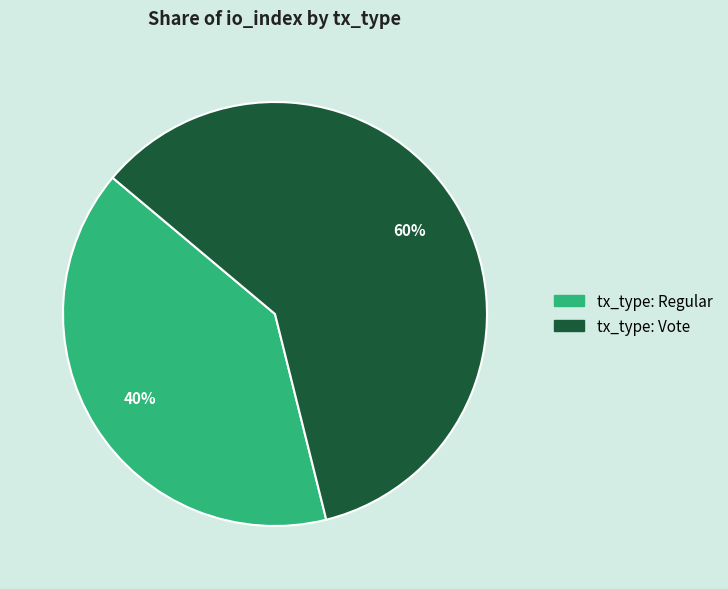

To the nearest percent, what is the difference between the tx_type: Vote and tx_type: Regular slice percentages?

20%